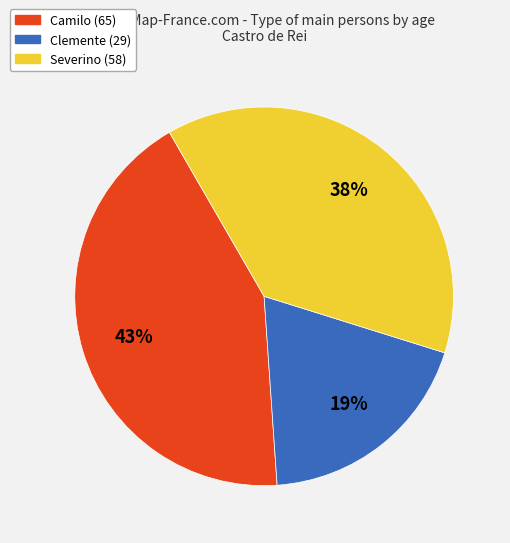

Which has a higher value, Severino (58) or Camilo (65)?

Camilo (65)